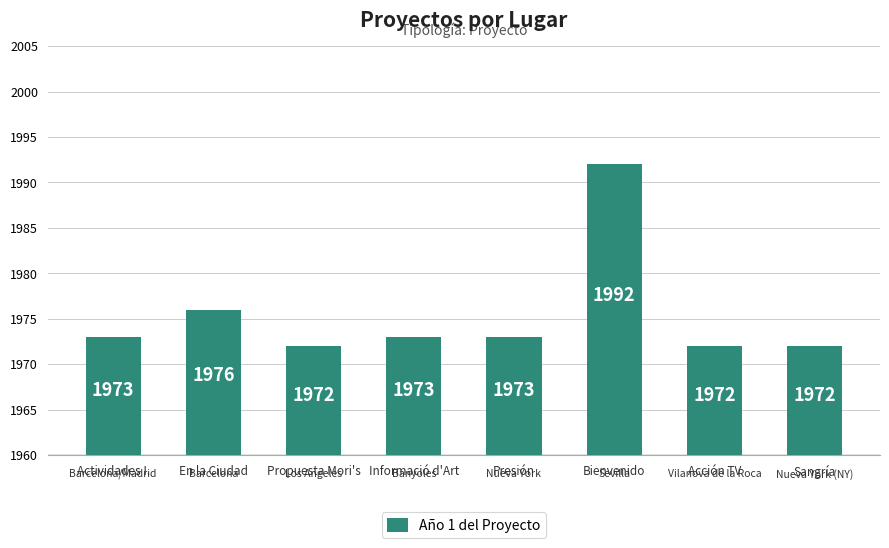

What is the label of the 2nd bar from the right?

Acción TV